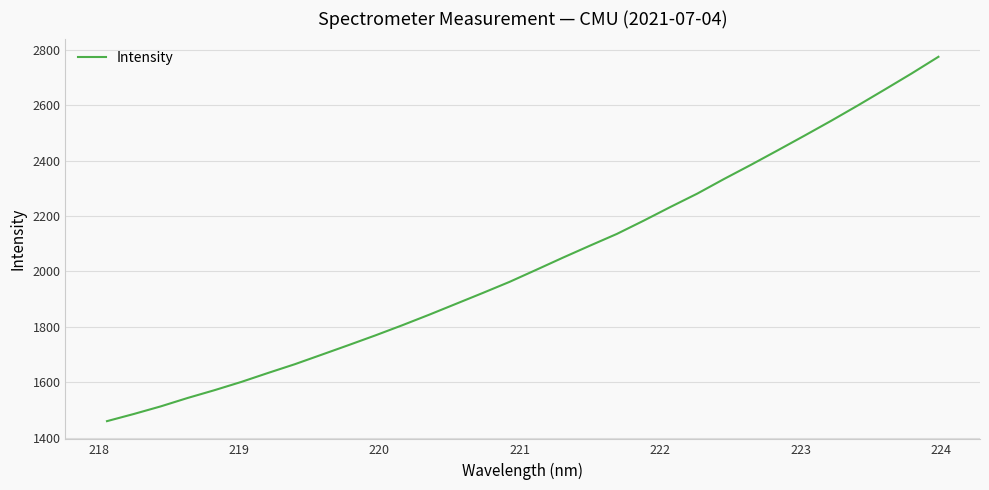

What is the greatest value displayed?

2774.5